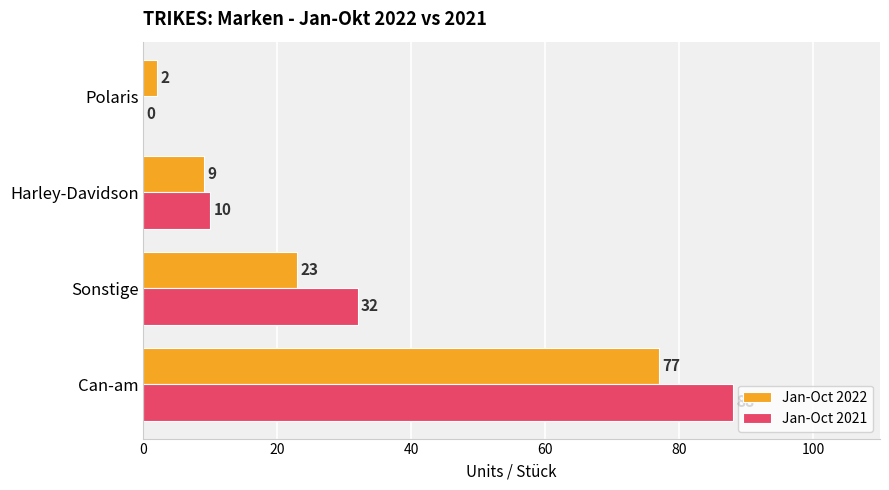

How many Jan-Oct 2021 values are between 10 and 88?

3